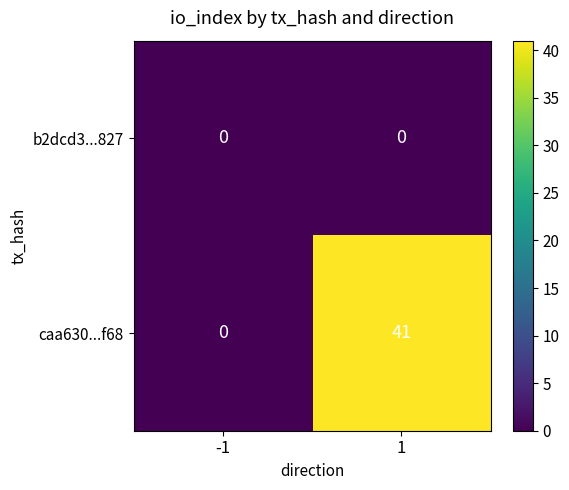

List the series in order of their overall mean, highest first.

caa630...f68, b2dcd3...827